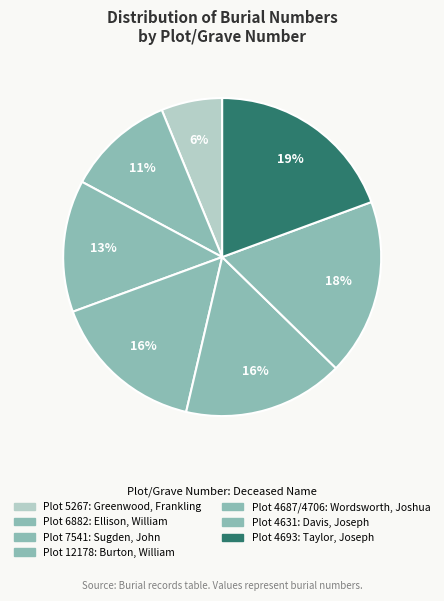

How many segments does this pie chart have?

7